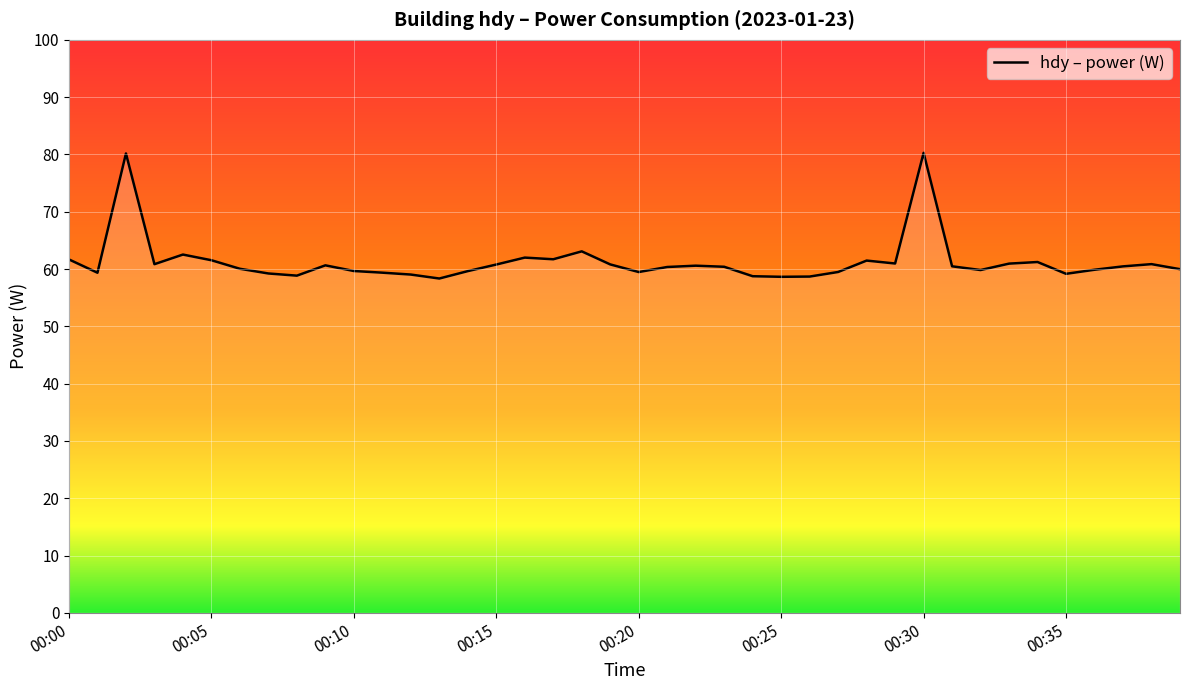

What is the smallest value displayed?

58.4